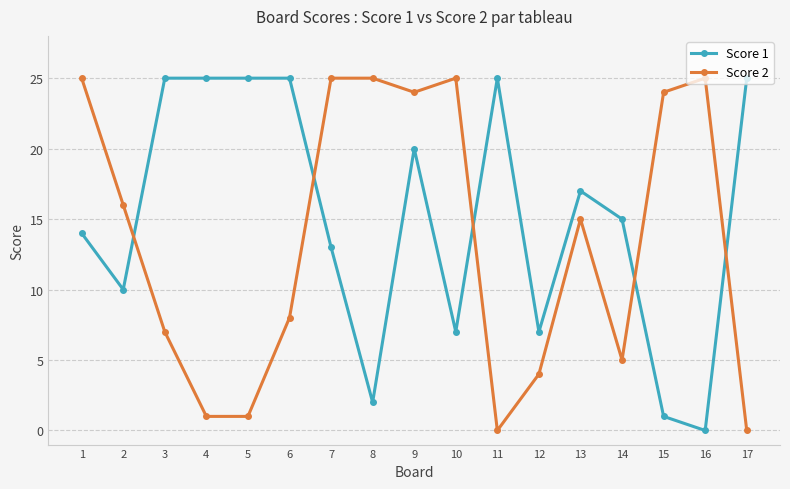

Which series has the largest total across all categories?

Score 1